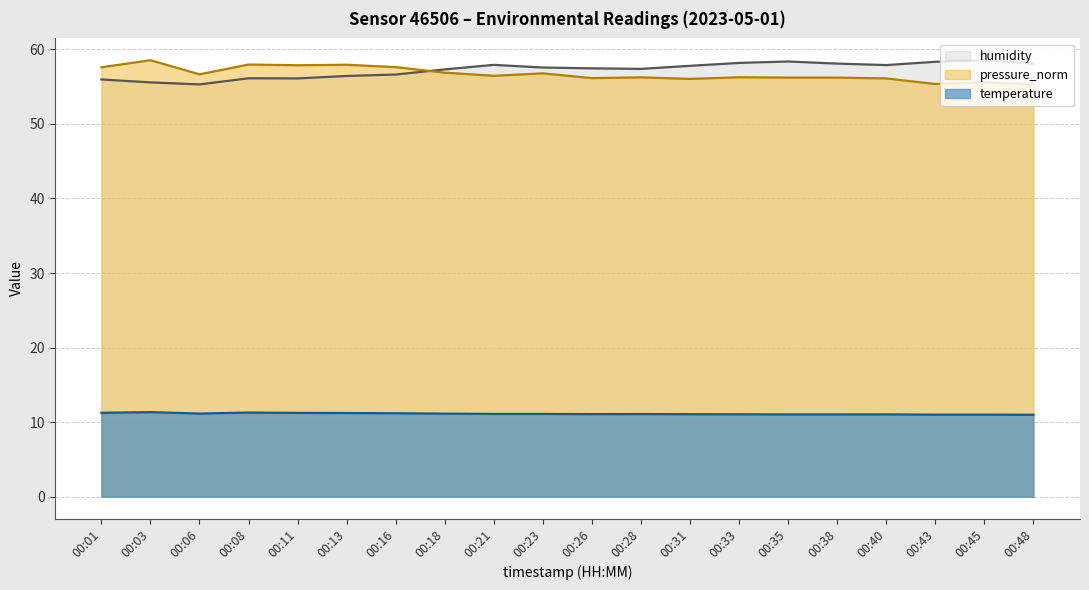

Does the chart have visible grid lines?

Yes